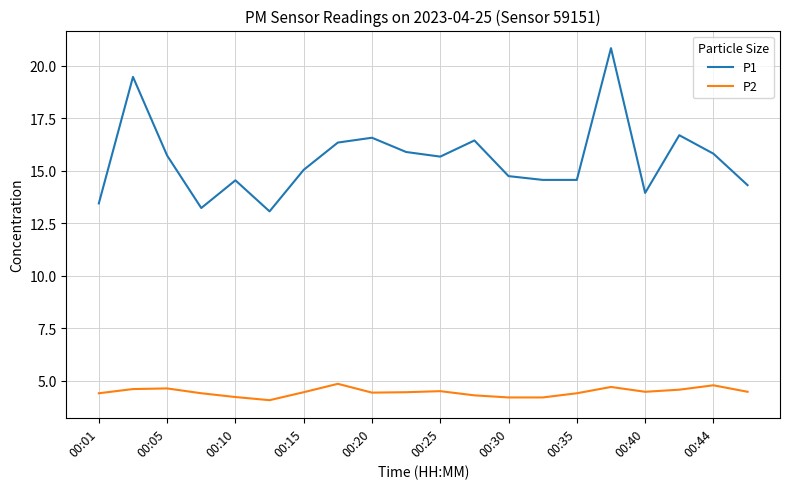

What is the minimum value shown in the chart?

4.1